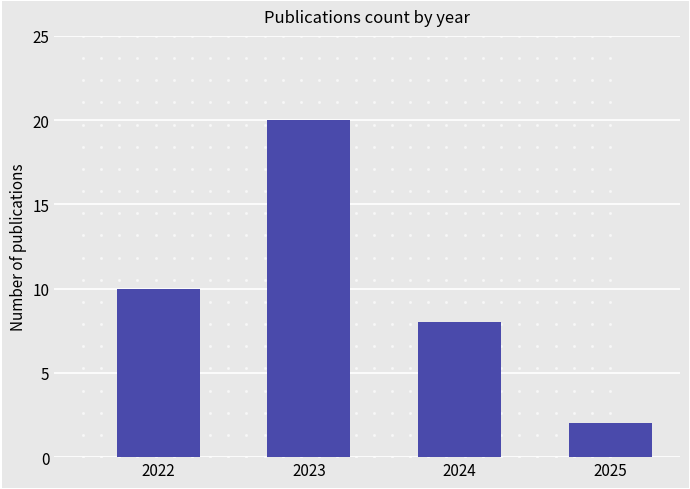

What is the difference between the maximum and minimum values?

18